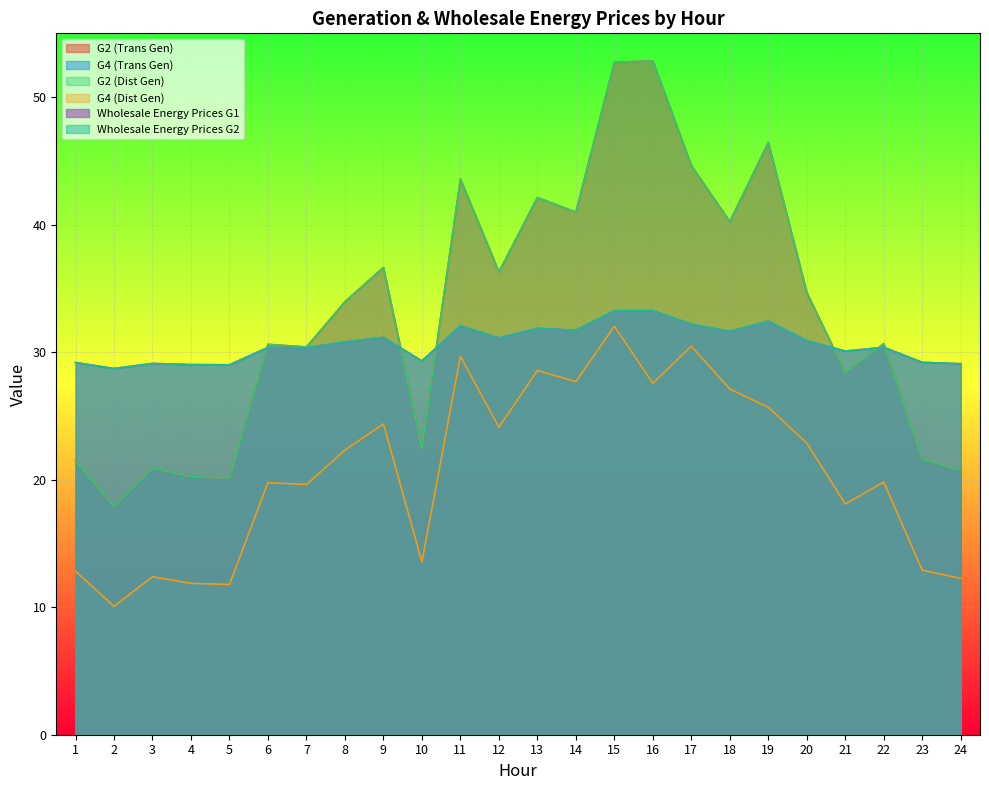

What is the value of the G4 (Trans Gen) point at the 18th from the left?

27.1